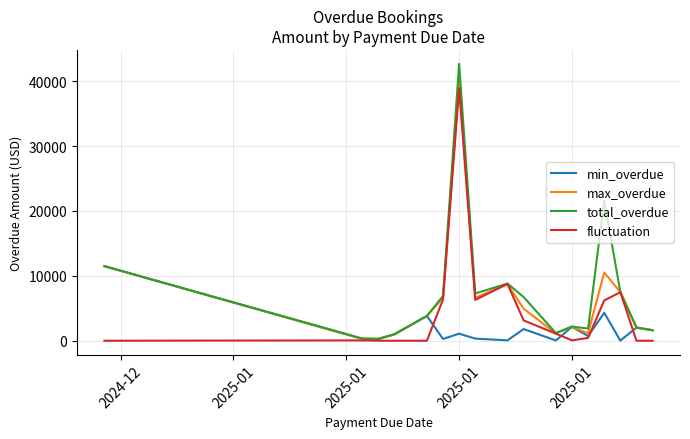

What is the maximum value shown in the chart?

42673